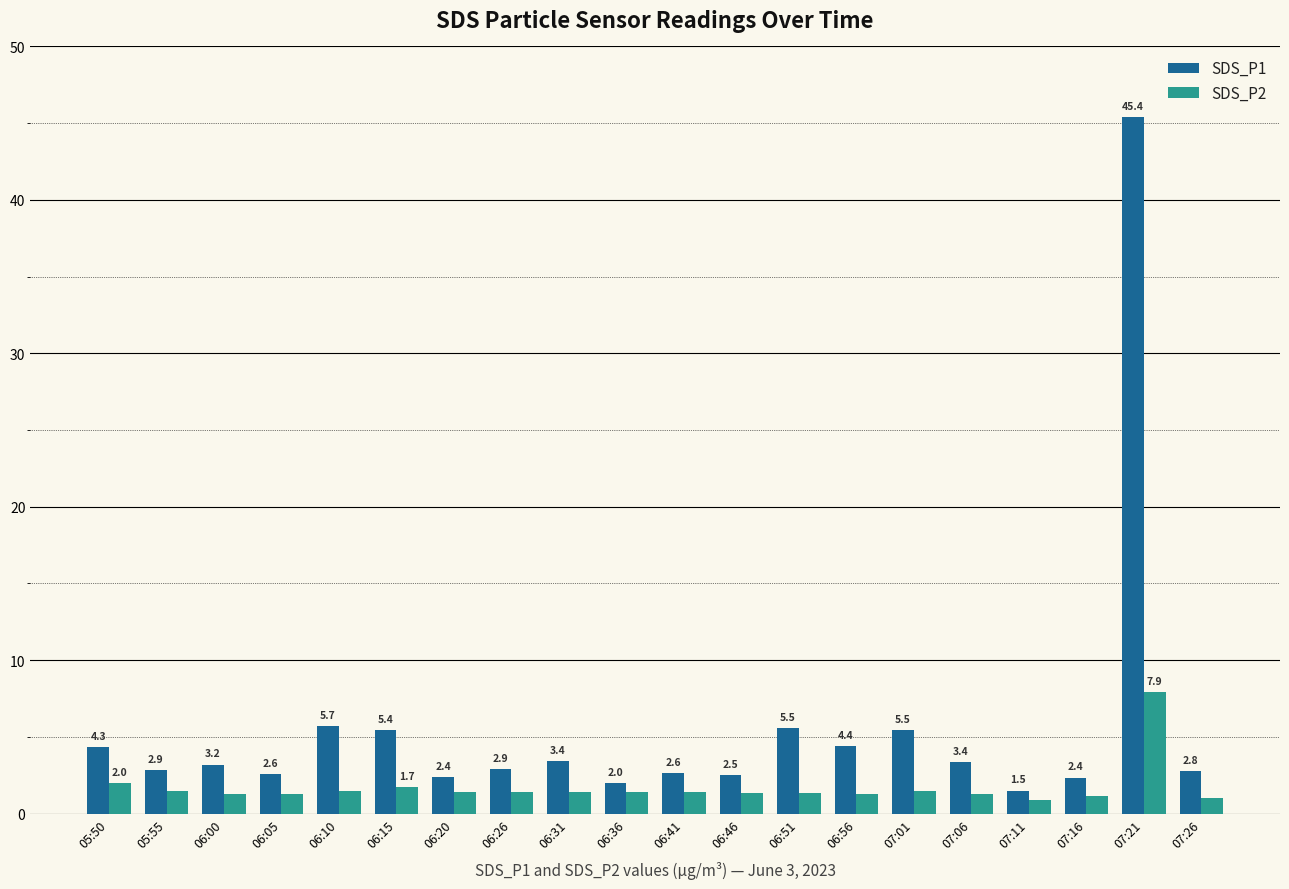

What is the difference between the second highest and second lowest values in the SDS_P1 series?

3.7